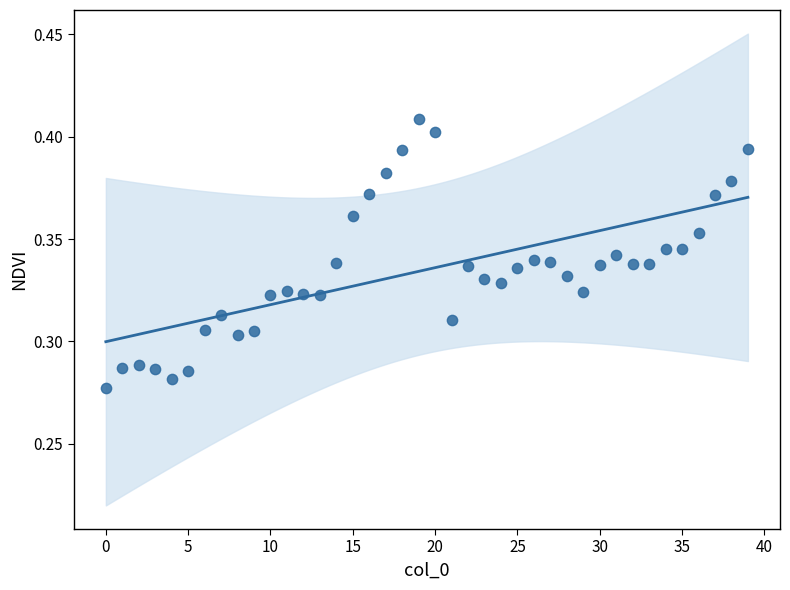

How many data points are displayed?

40